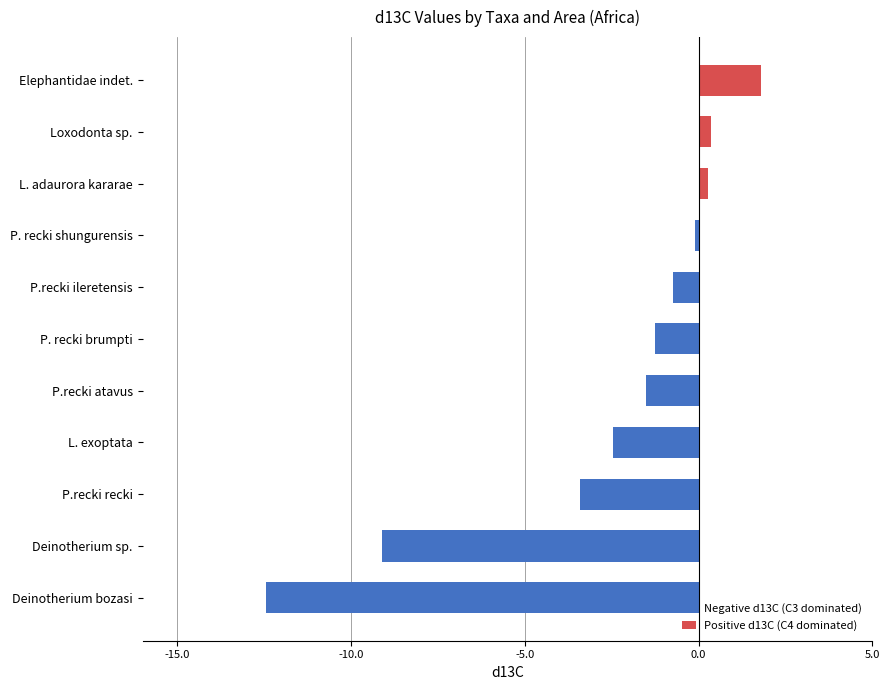

What is the highest value of the Positive d13C (C4 dominated) series?

1.8